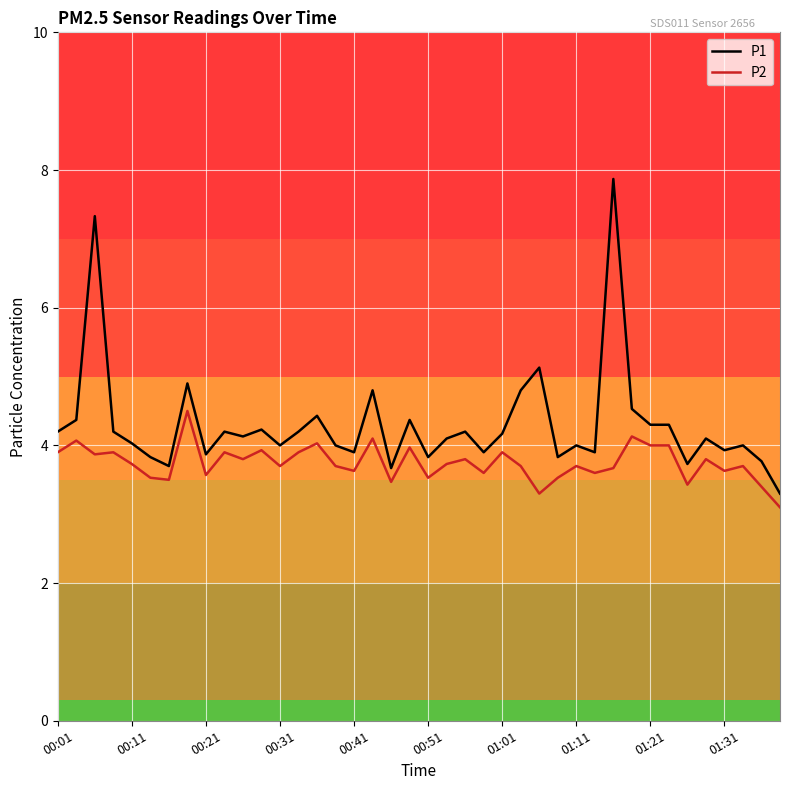

What is the difference between the maximum and minimum values in the P1 series?

4.6